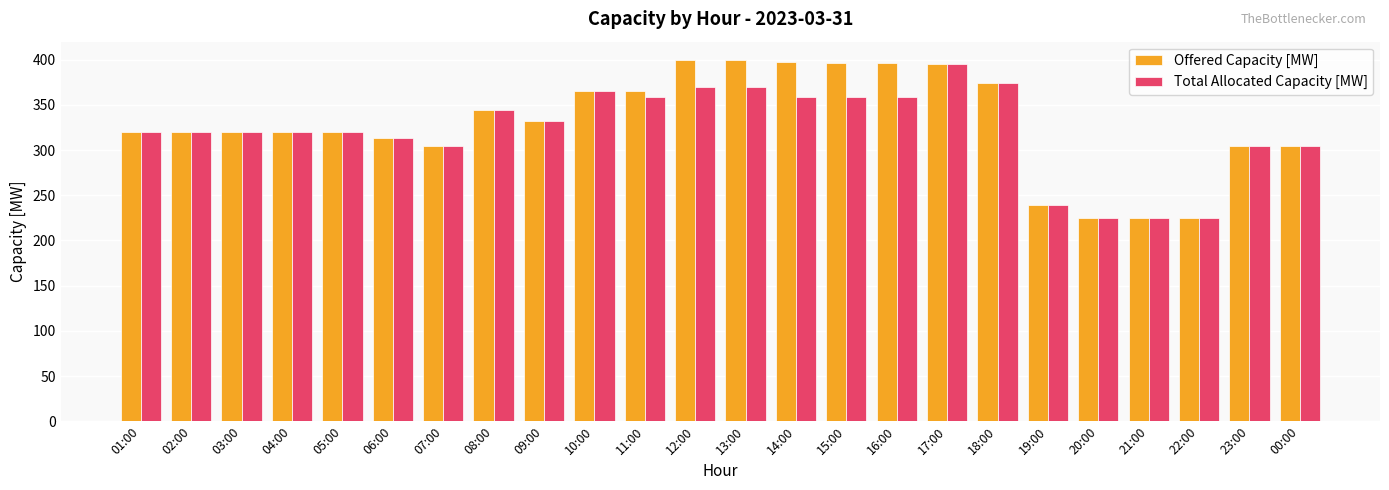

At which category is the sum across all series the highest?

17:00